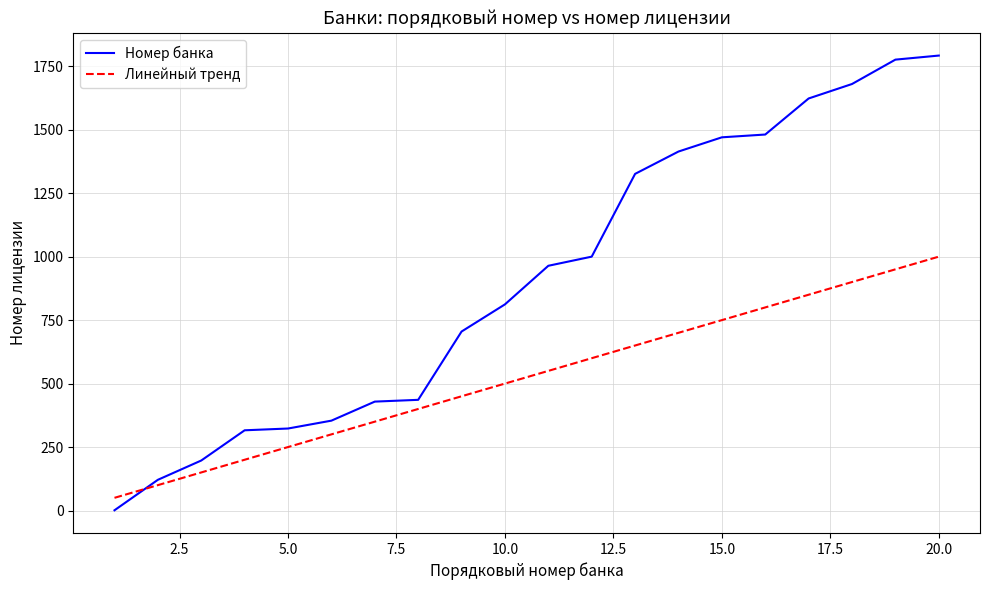

True or false: Линейный тренд and Номер банка cross at least once.

True